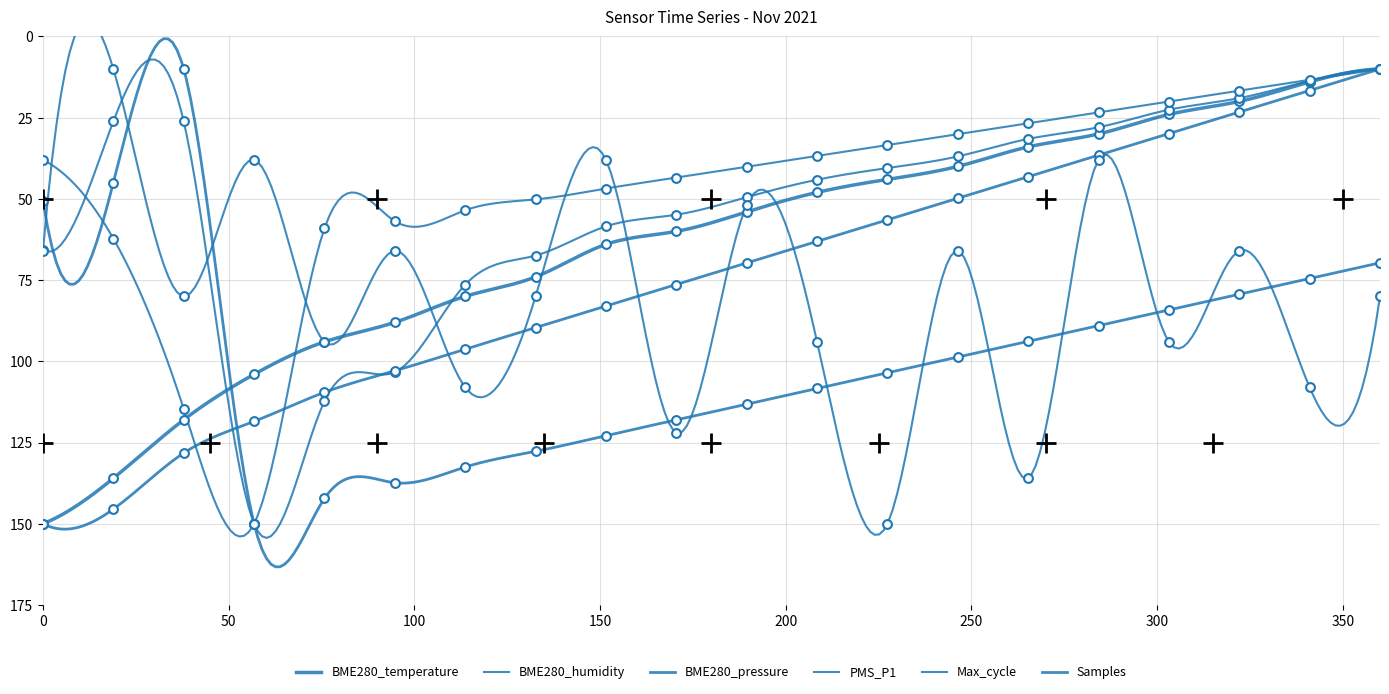

What are all the series names shown in the legend?

BME280_temperature, BME280_humidity, BME280_pressure, PMS_P1, Max_cycle, Samples